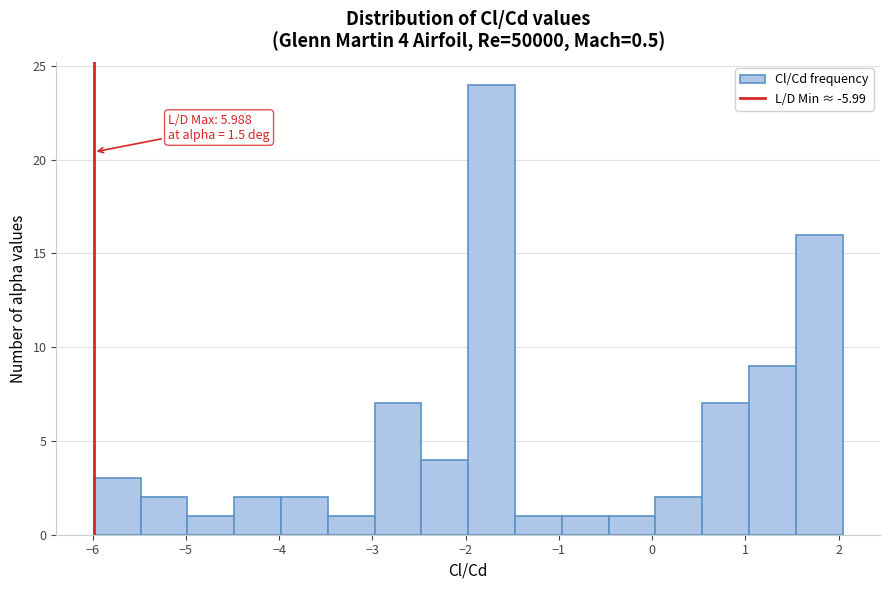

Which range on the x-axis has the tallest bar?

-2.0 to -1.5